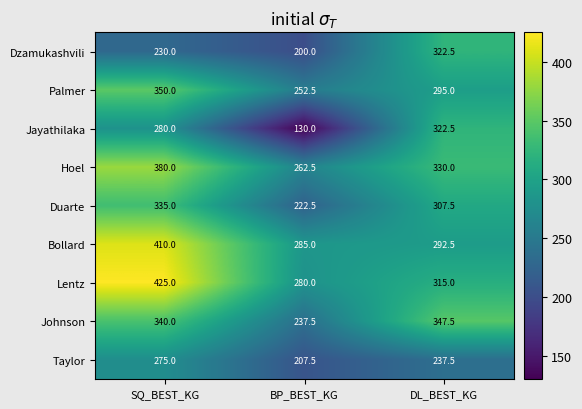

How many values in the Bollard series exceed 292?

2